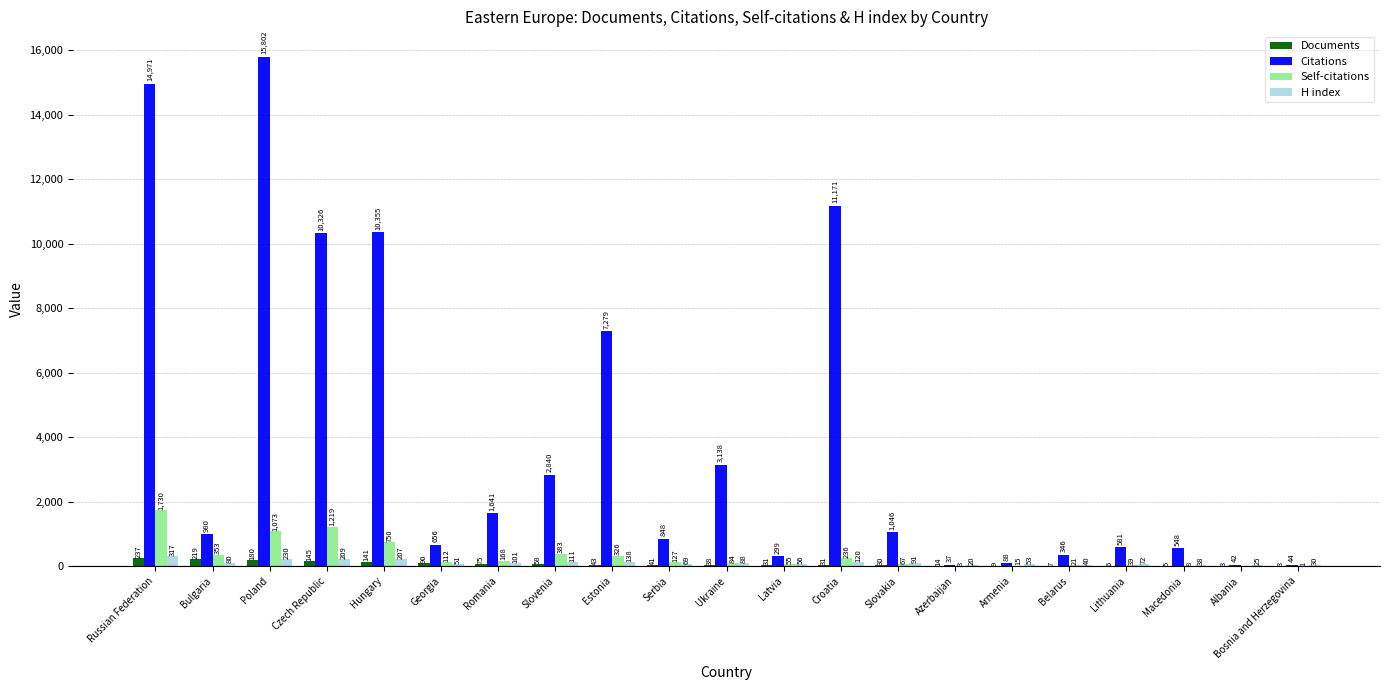

Between Lithuania and Albania, which series saw the biggest shift?

Citations